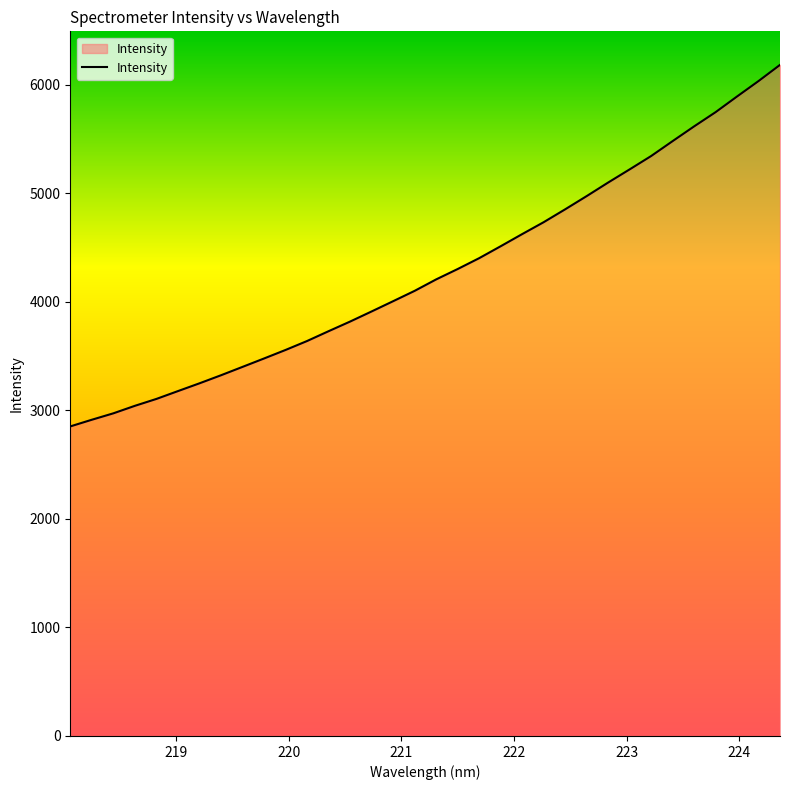

What is the difference between the maximum and minimum values?

3330.0